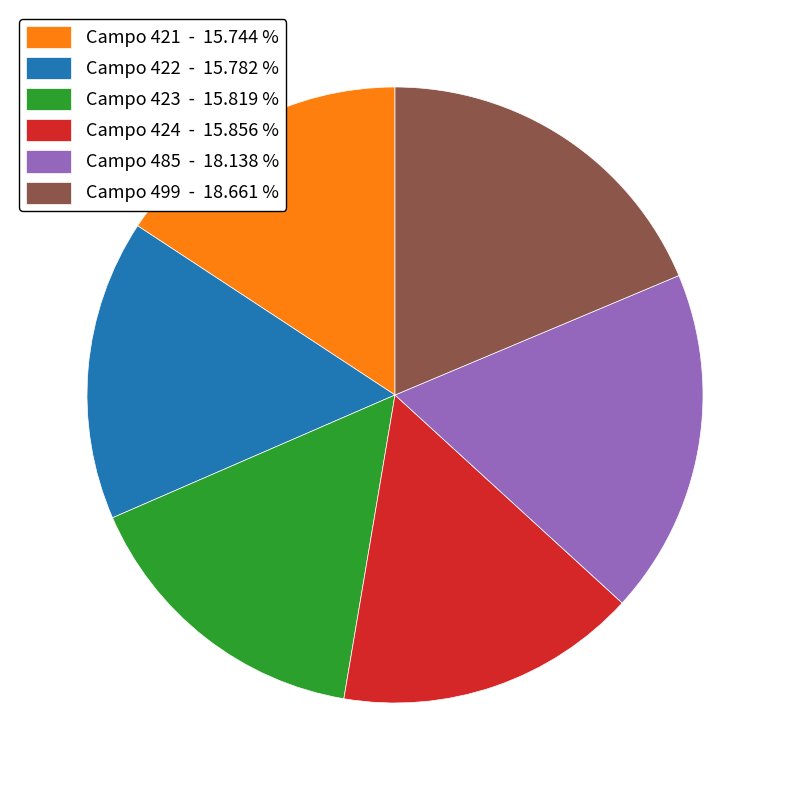

Combined, do Campo 422 - 15.782 % and Campo 421 - 15.744 % account for over 50%?

No